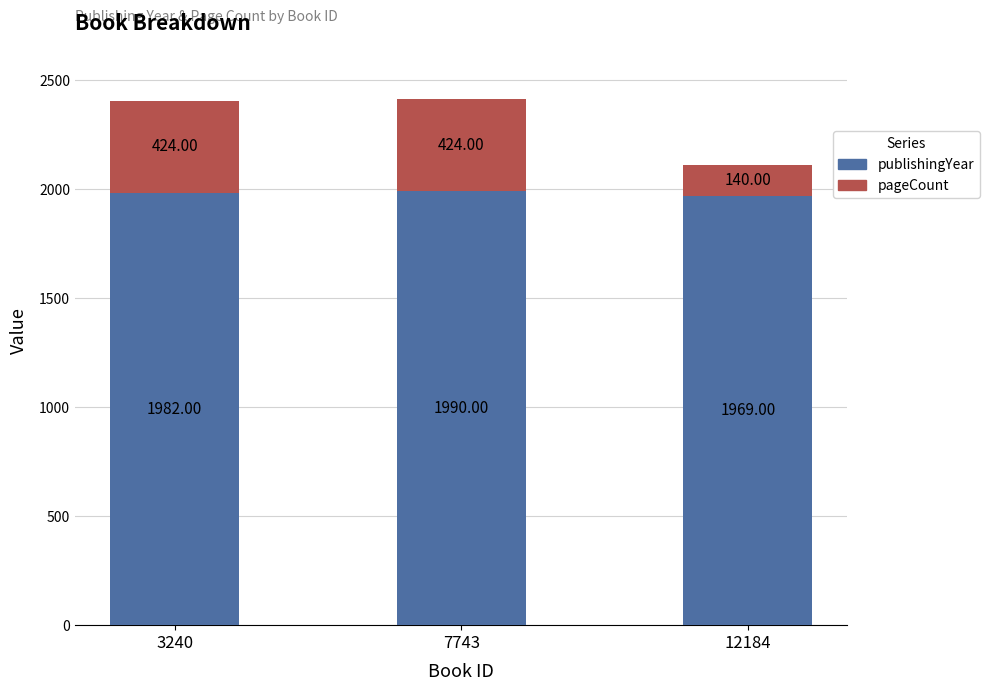

Is it true that publishingYear equals 1982 at 3240?

True